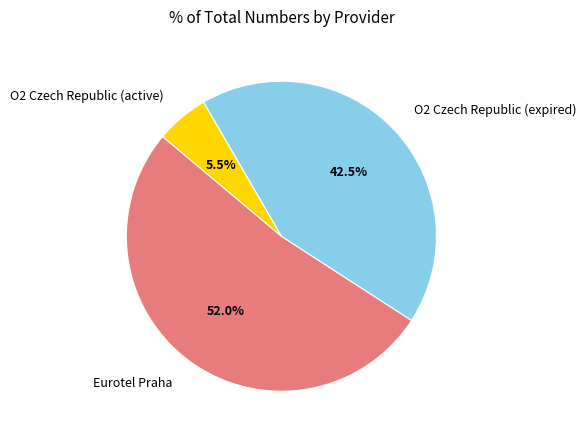

What is the ratio of the value at O2 Czech Republic (expired) to the value at O2 Czech Republic (active)?

7.7